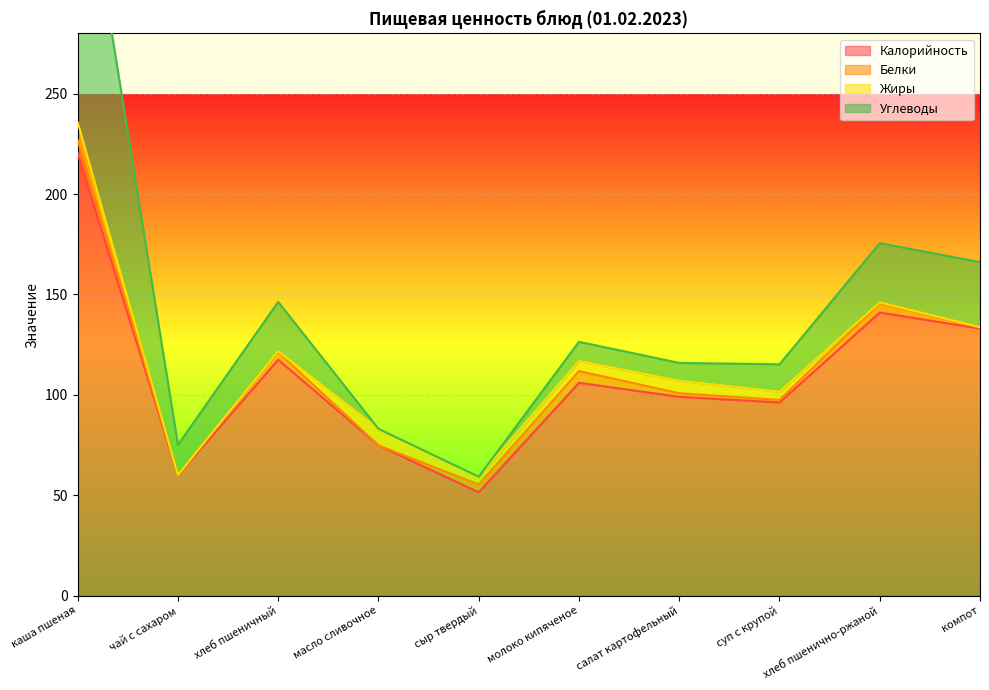

Is it true that Жиры equals 0.1 at компот?

False